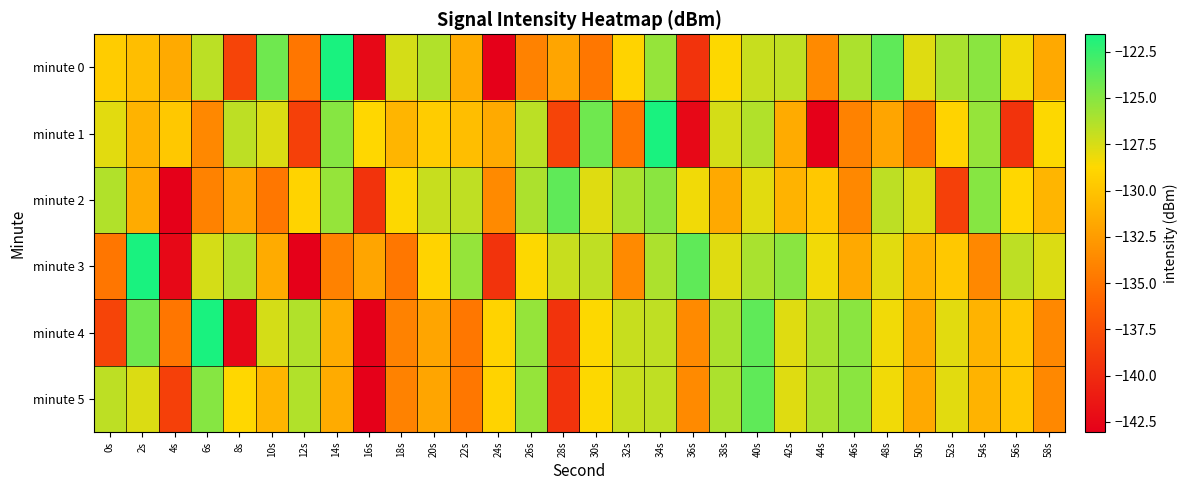

At which category does the chart reach its minimum across all series?

24s